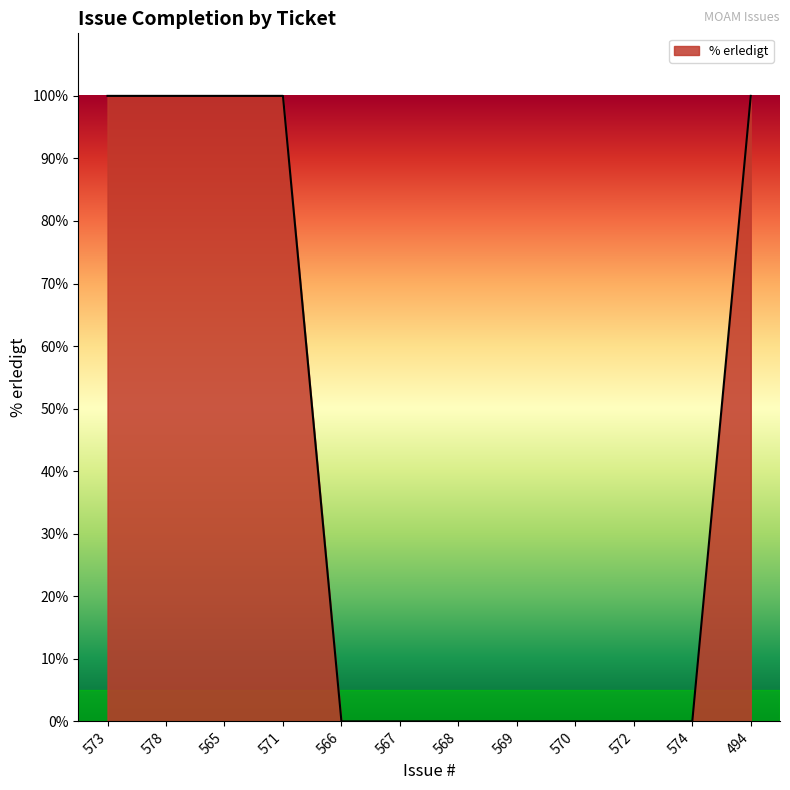

What is the difference between the maximum and minimum values?

100